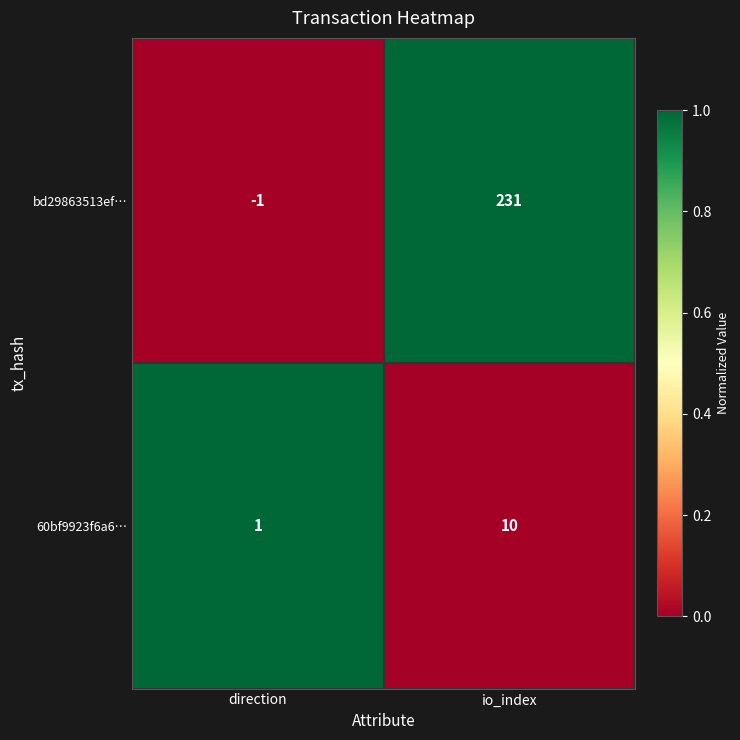

At which label is bd29863513ef… closest to 115?

direction